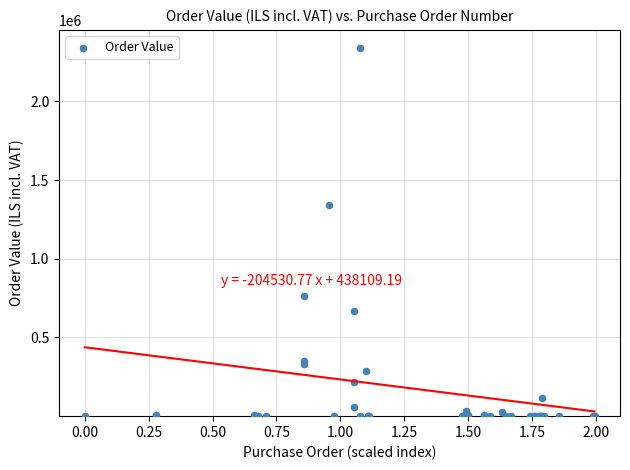

What Y value in the scatter plot is closest to 1168758?

1343576.2